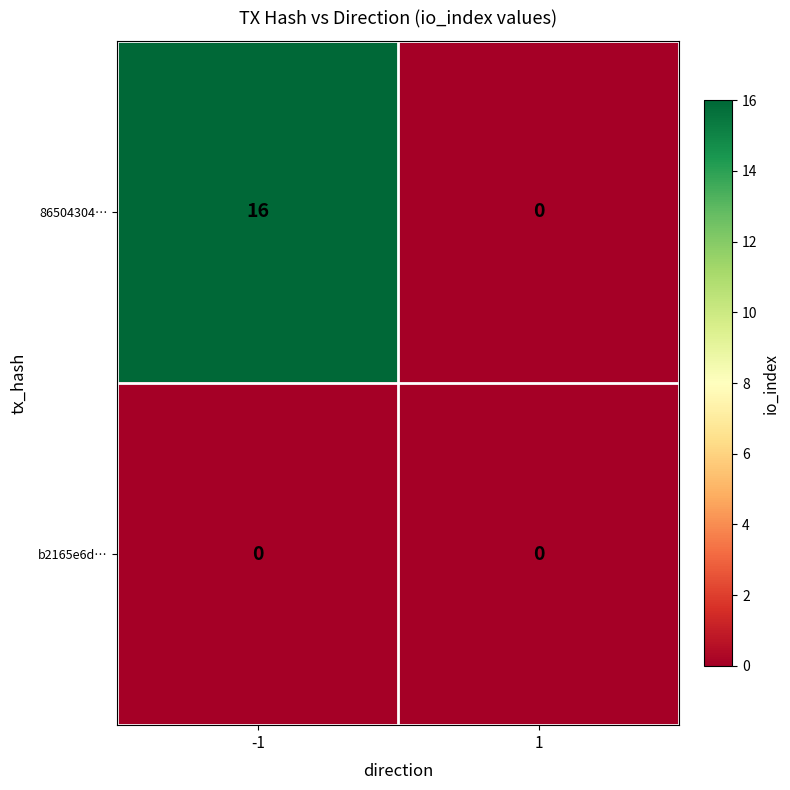

Reading left to right, transcribe all the data shown in this chart.

86504304…: -1=16	1=0
b2165e6d…: -1=0	1=0